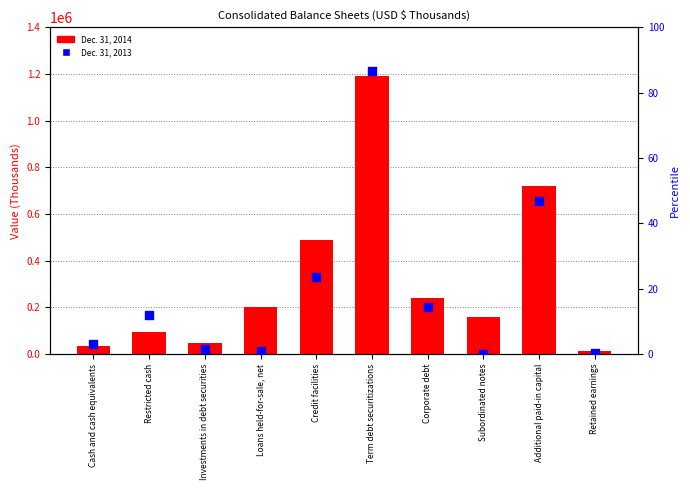

At which category is the sum across all series the highest?

Term debt securitizations